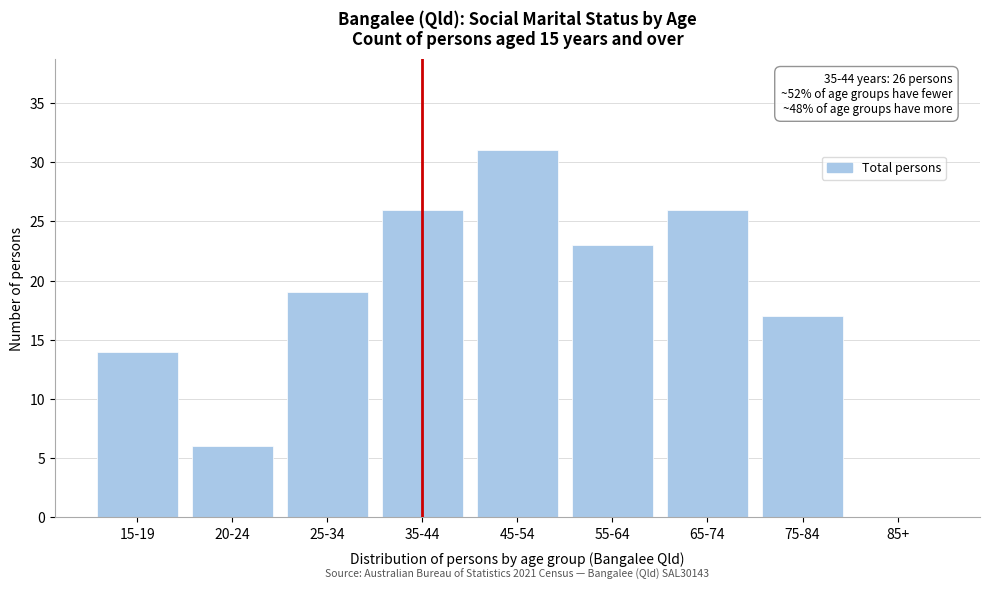

Reading right to left, extract all data points from this chart.

85+=0	75-84=17	65-74=26	55-64=23	45-54=31	35-44=26	25-34=19	20-24=6	15-19=14